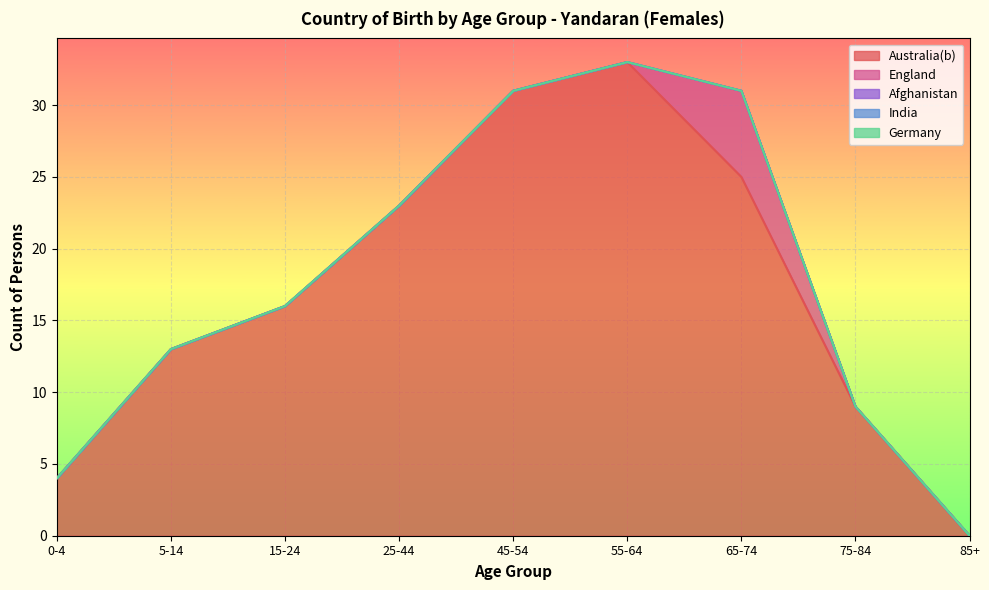

True or false: England has a value of 0 at 75-84.

True